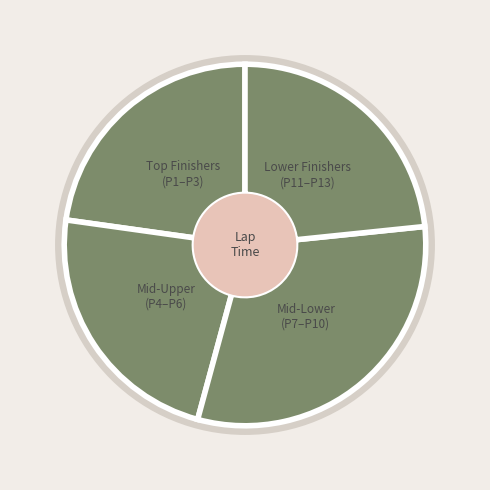

Is there a majority slice in this chart?

No